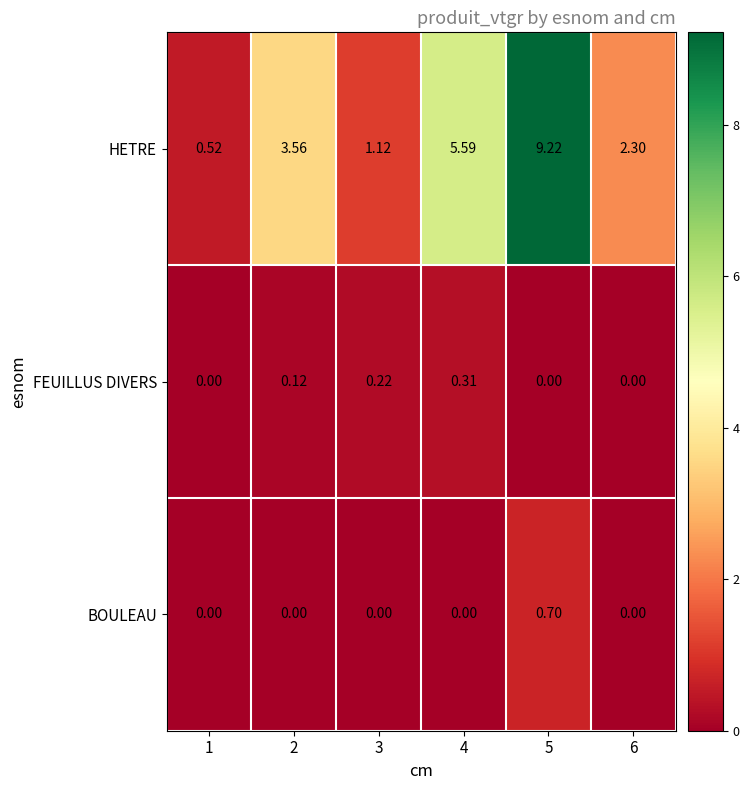

Which series has the largest total across all categories?

HETRE